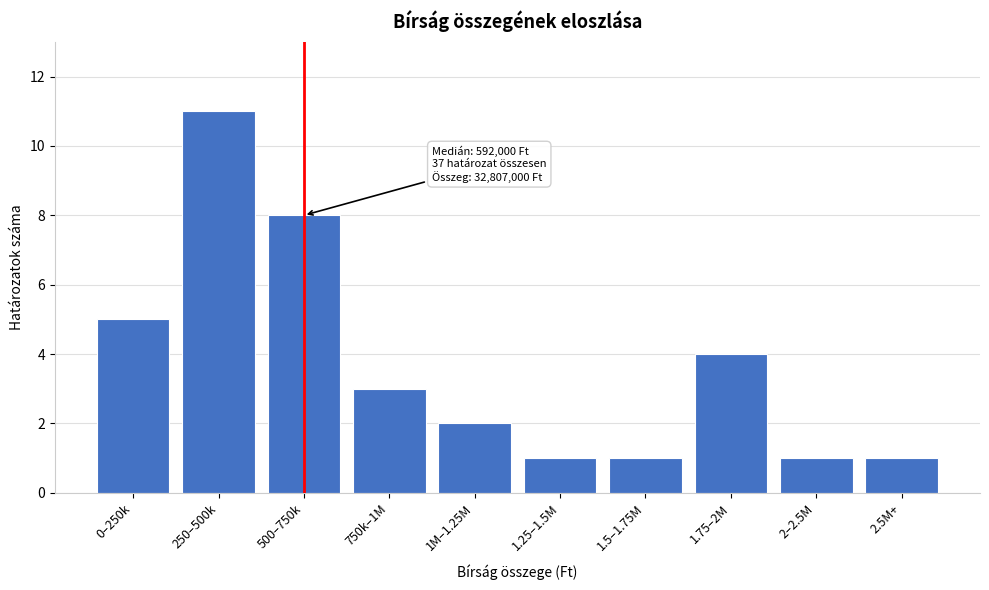

Reading left to right, extract all data points from this chart.

0–250k=5	250–500k=11	500–750k=8	750k–1M=3	1M–1.25M=2	1.25–1.5M=1	1.5–1.75M=1	1.75–2M=4	2–2.5M=1	2.5M+=1